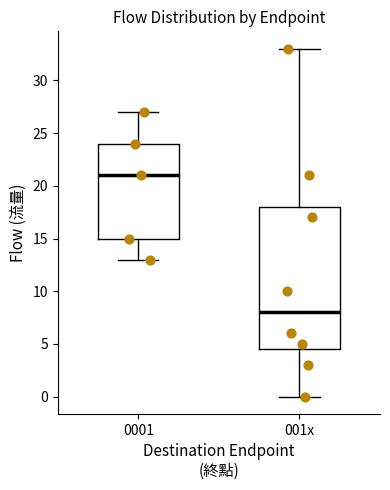

Reading left to right, transcribe this box plot: for each box, give where its median line is, the range the box spans, and where its two whiskers end, as read against the y-axis. The values are not printed on the chart, so give them approximately, as read against the axis.

0001: median 21.0, box 15.0 to 24.0, whiskers 13.0 to 27.0
001x: median 8.0, box 4.5 to 18.0, whiskers 0.0 to 33.0